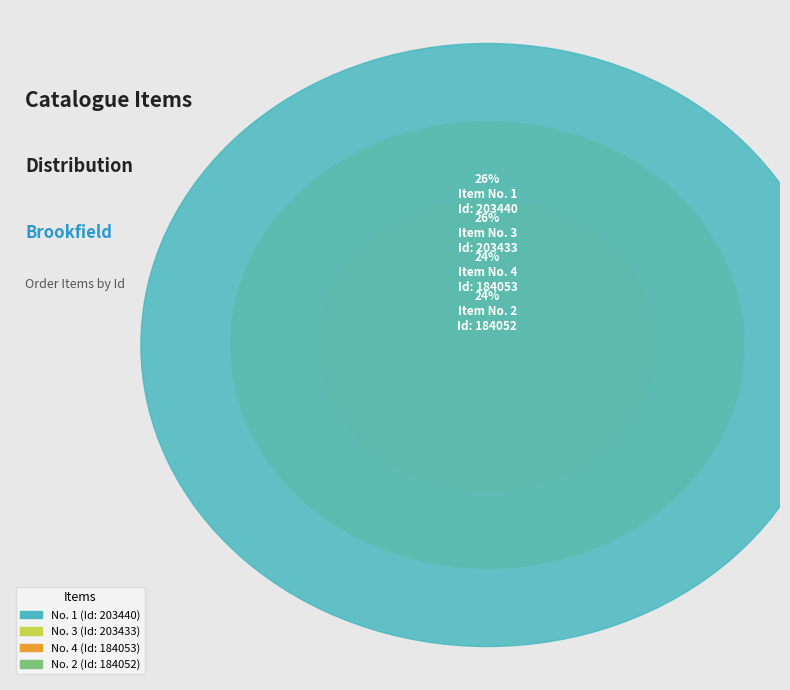

What percentage do 1 and 2 together represent?

50.0%